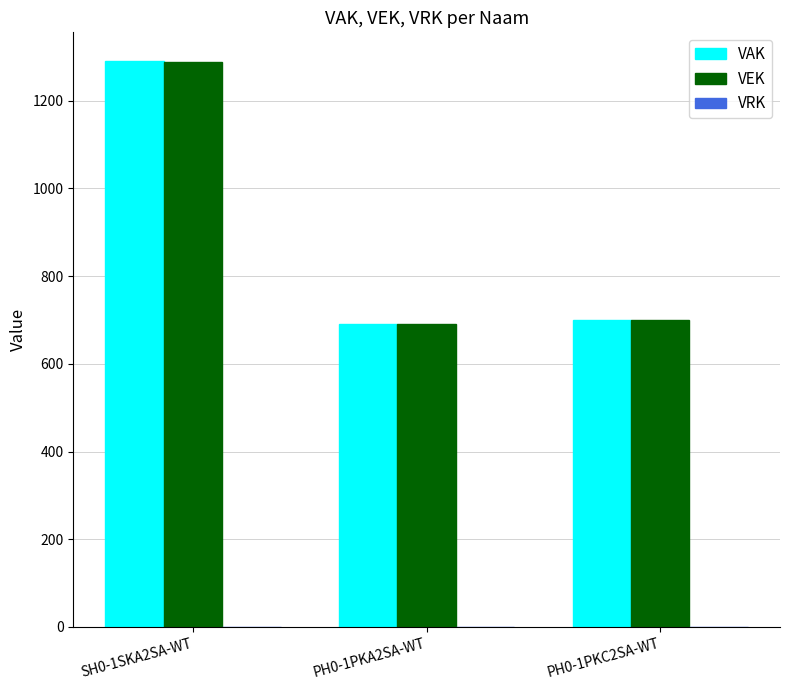

At which category is the sum across all series the highest?

SH0-1SKA2SA-WT